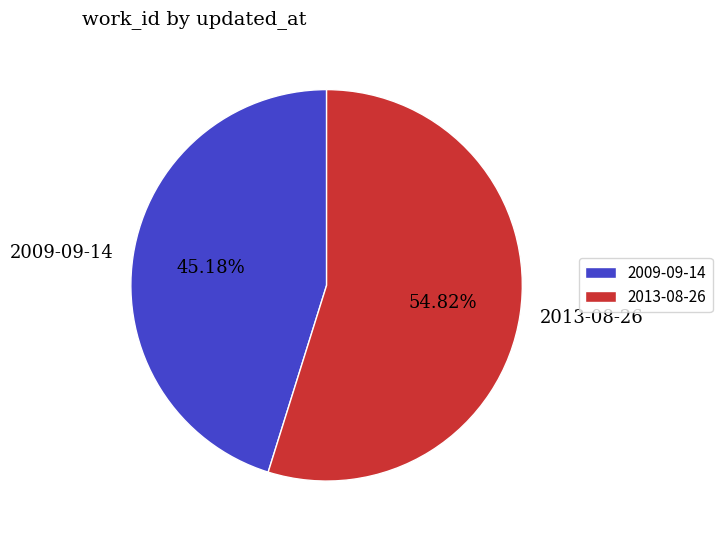

Combined, what portion of the pie is 2009-09-14 and 2013-08-26?

100.0%